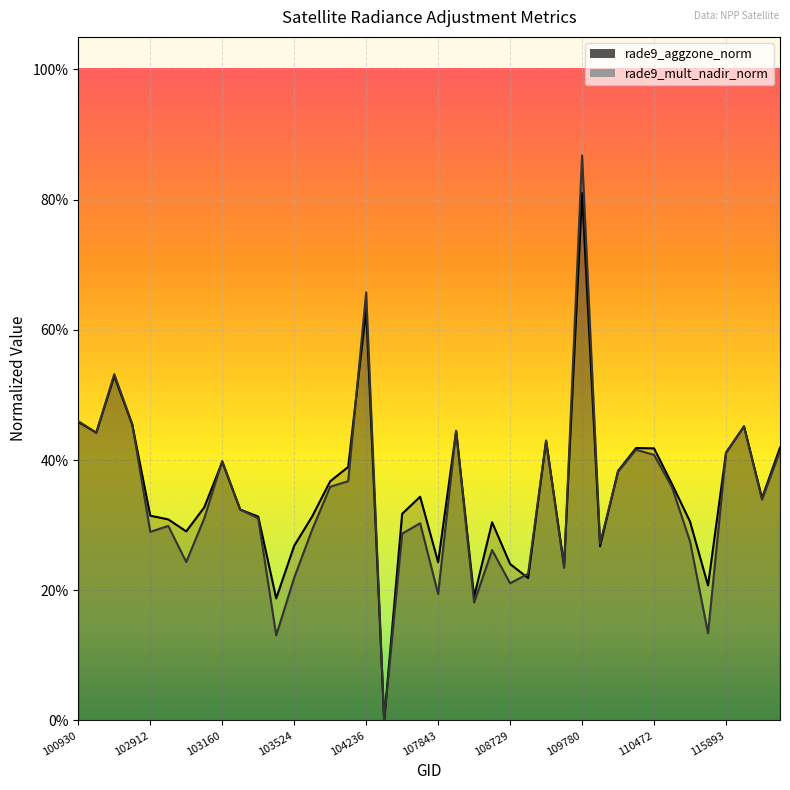

What is the difference between the second highest and second lowest values in the rade9_mult_nadir_norm series?

0.5